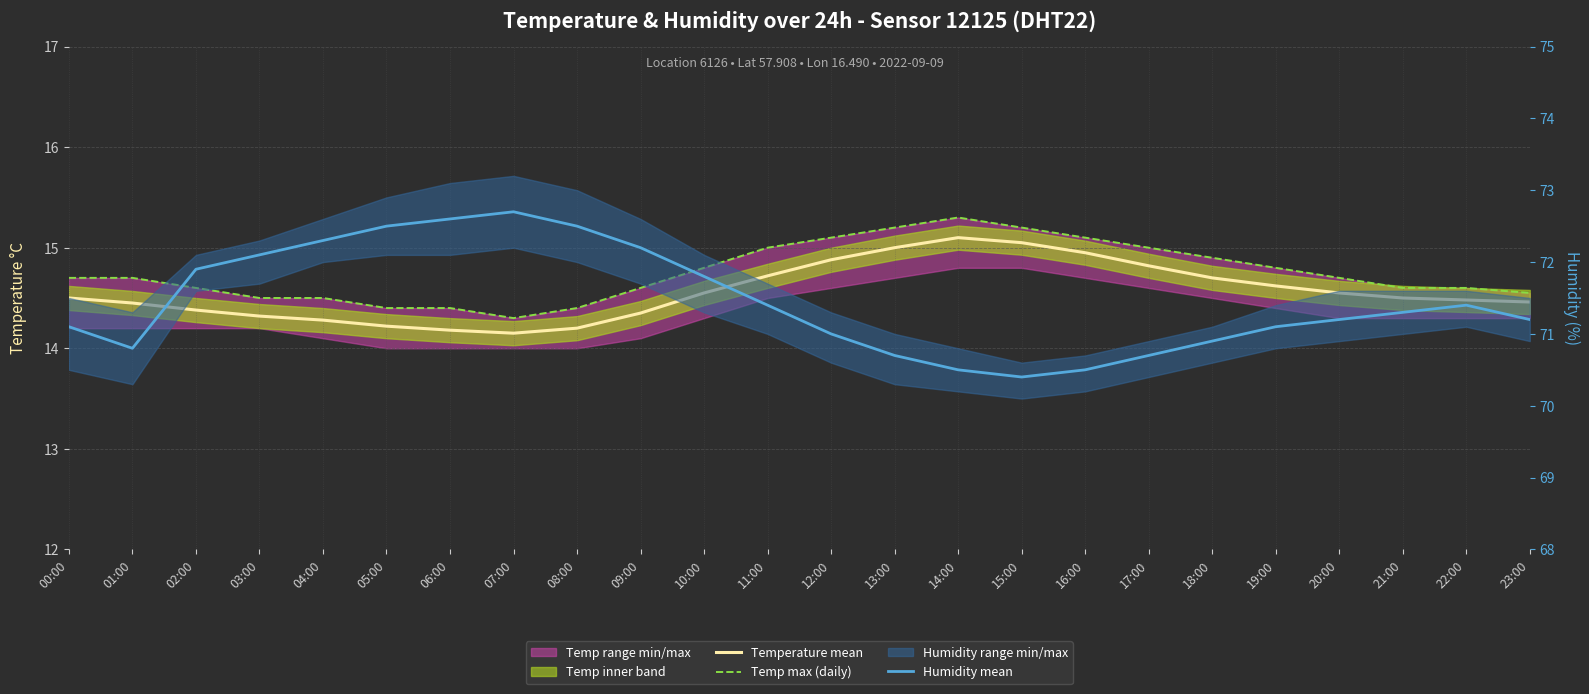

Does the chart display data point markers on the line(s)?

No